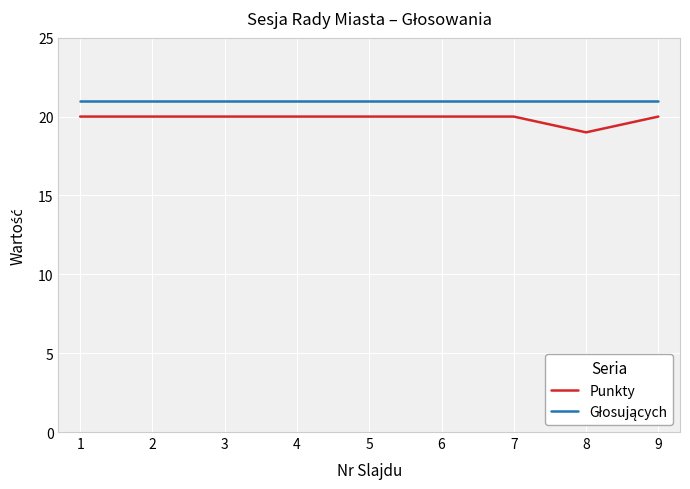

What value does the Punkty series have at 2?

20